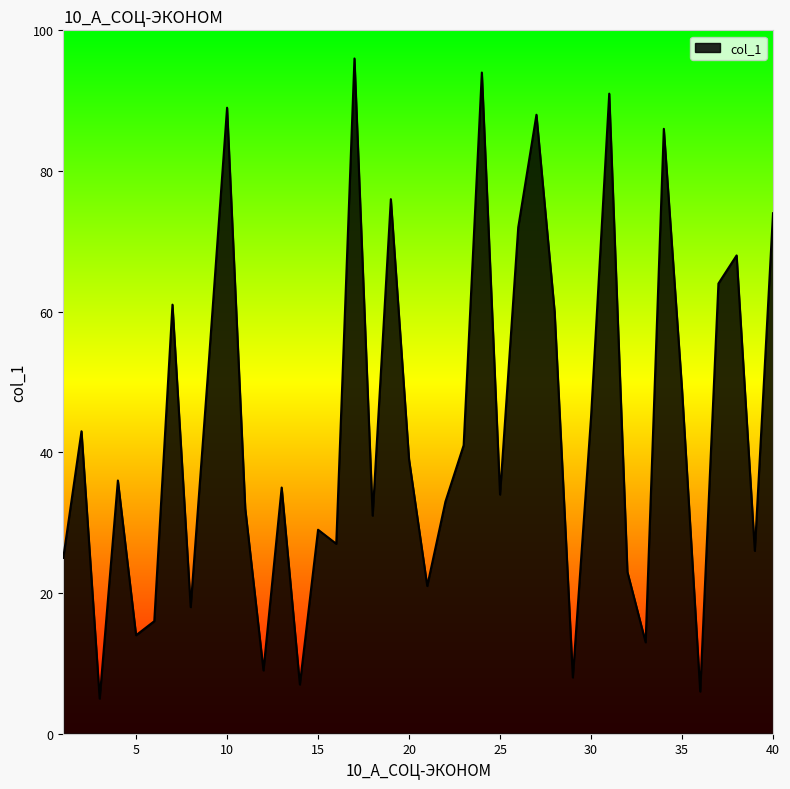

True or false: the data has more than 1 interior local peaks.

True